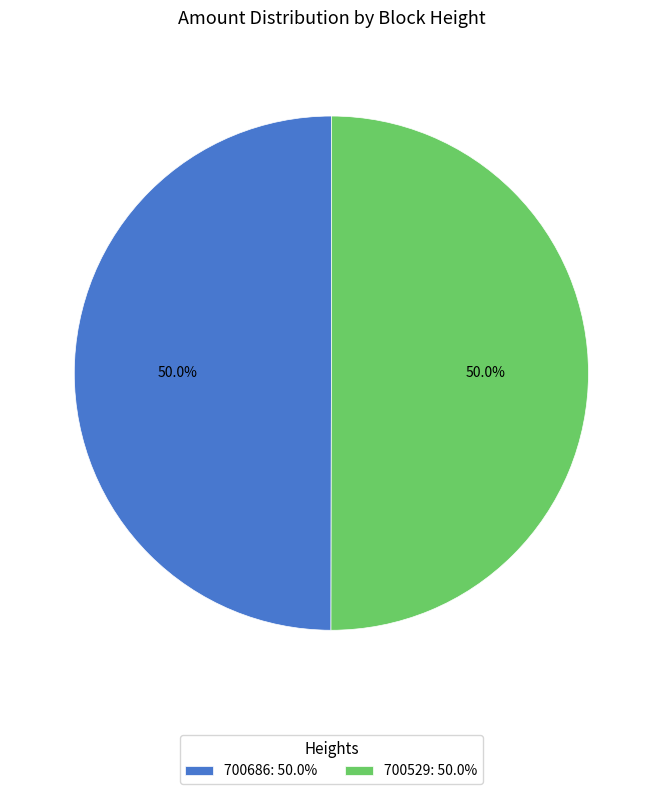

How many segments does this pie chart have?

2